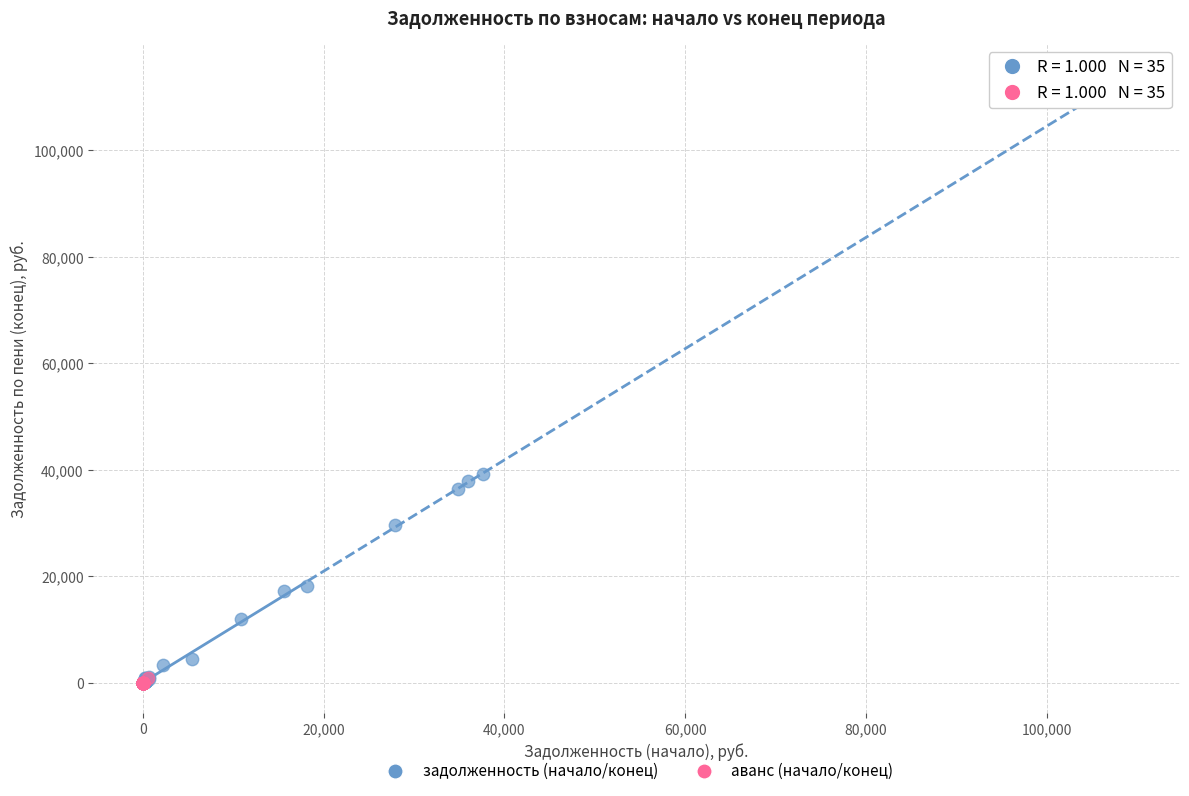

Which series has the largest Y range (max minus min)?

задолженность (начало/конец)